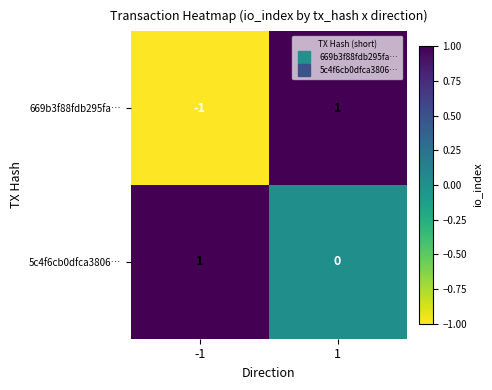

List the labels in order of 5c4f6cb0dfca3806… value, largest first.

-1, 1